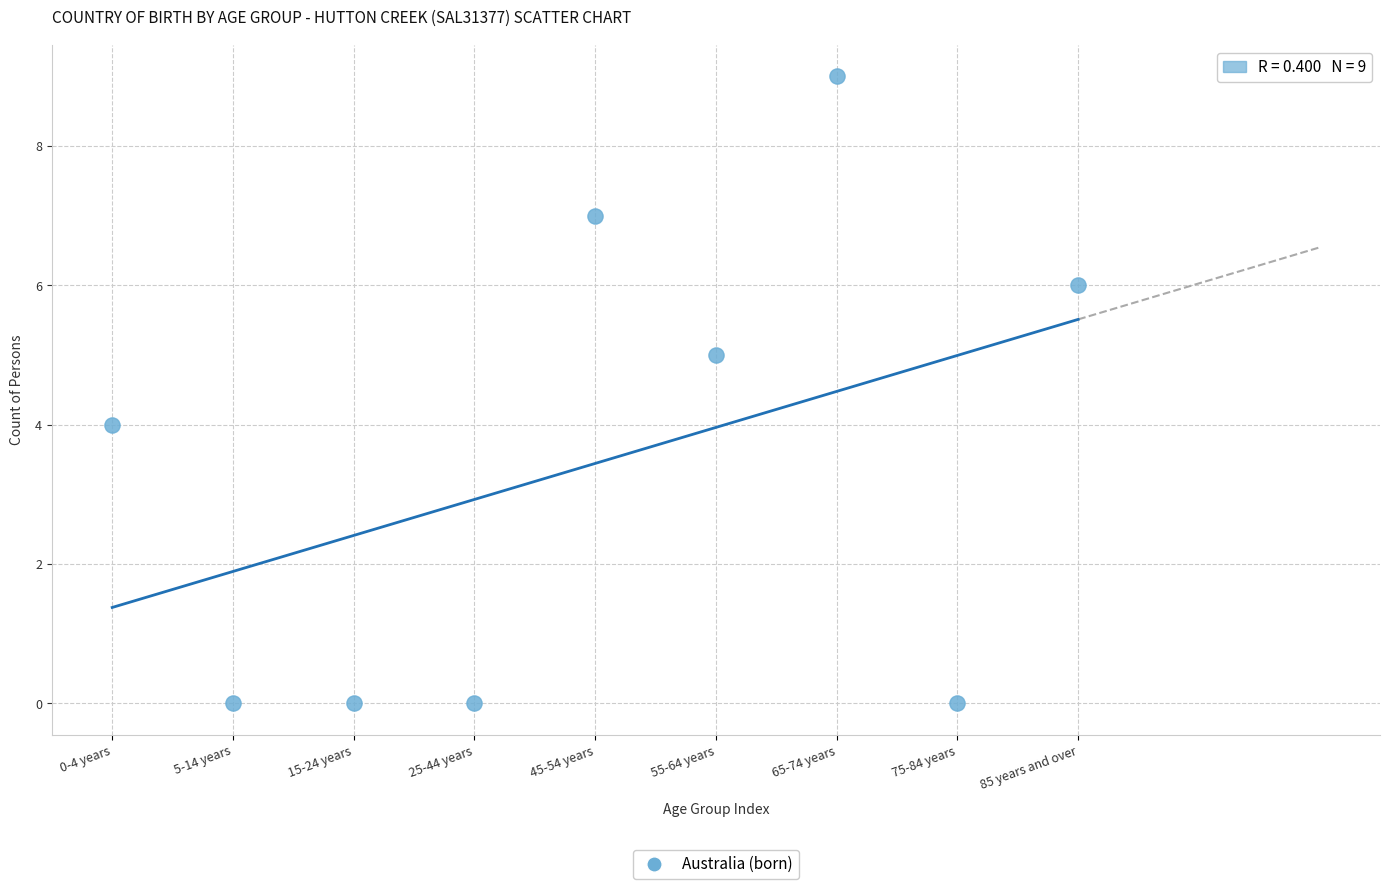

What is the average Y value?

3